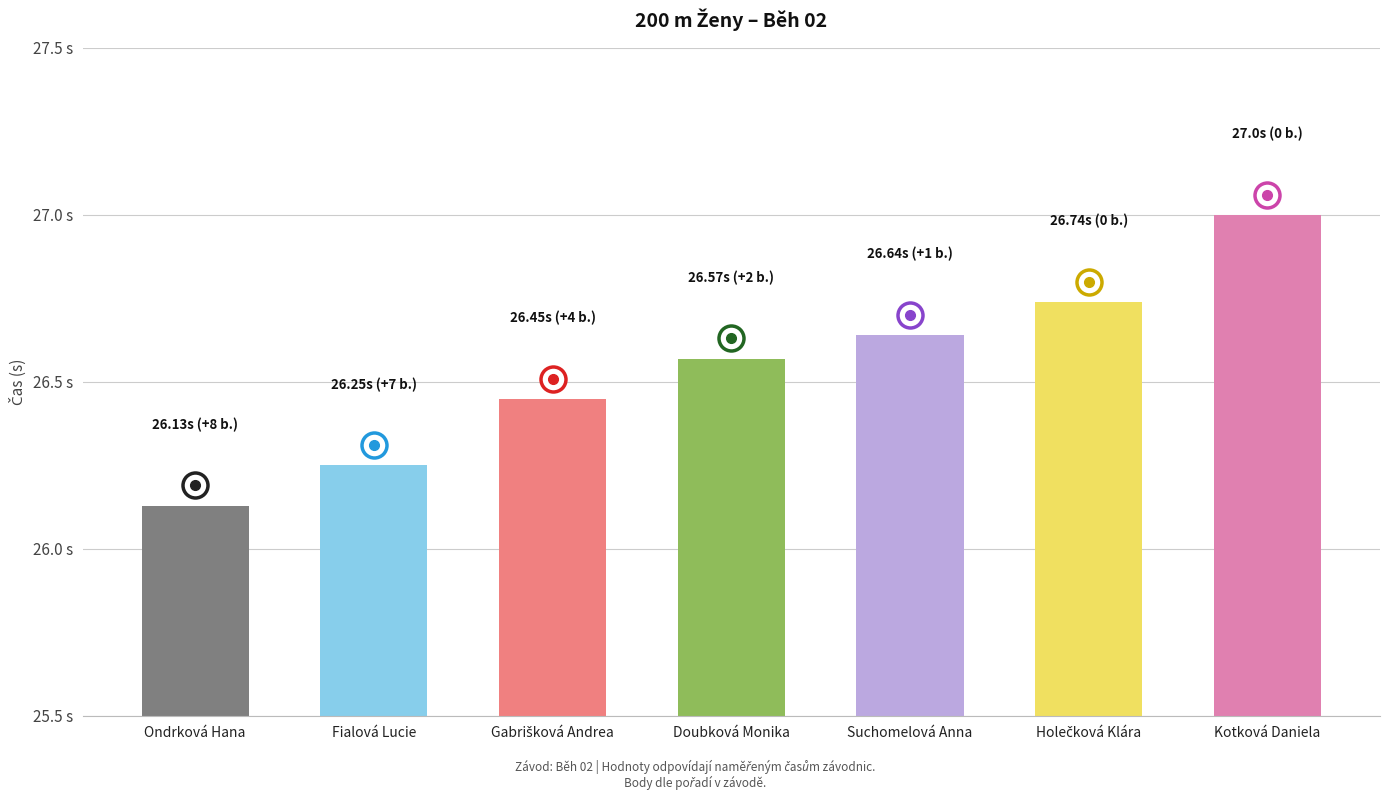

How many distinct data groups are displayed?

1